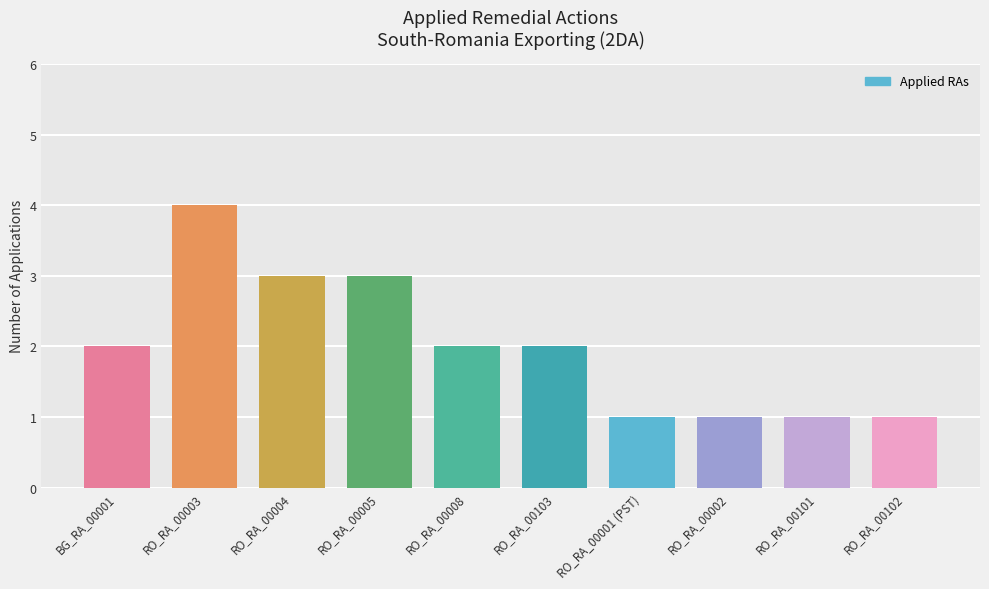

How many categories are shown in the chart?

10